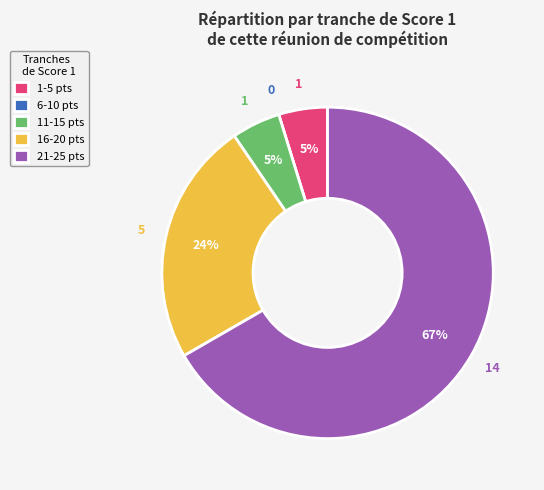

The 1-5 pts slice represents 12% of the pie. True or false?

False